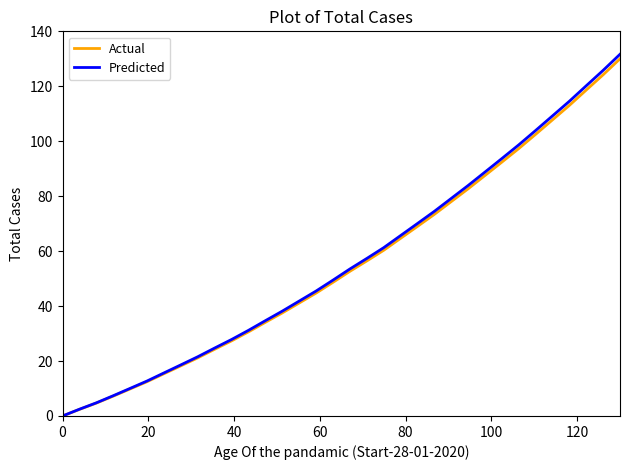

What is the greatest value displayed?

131.7